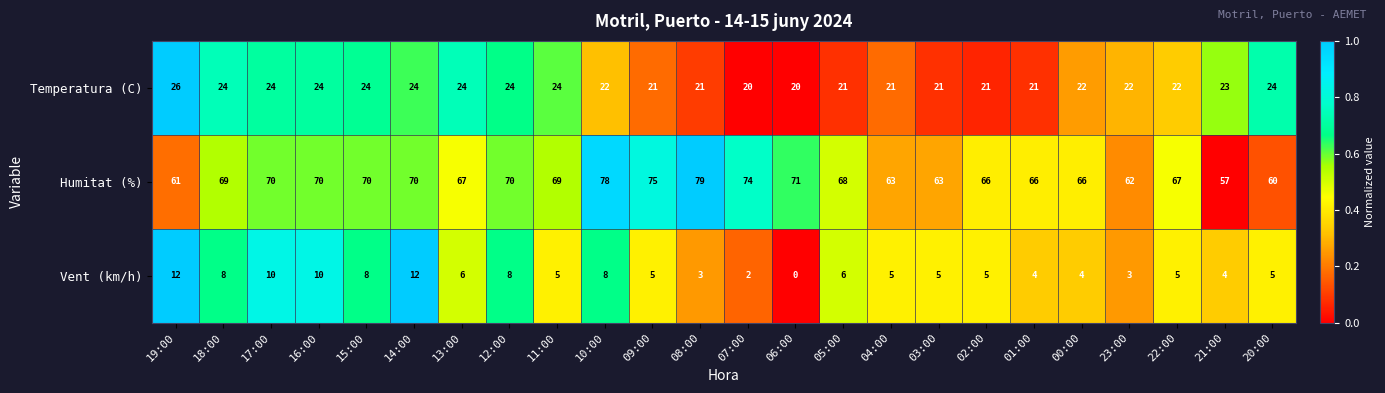

What is the difference between the second highest and minimum values in the Temperatura (C) series?

4